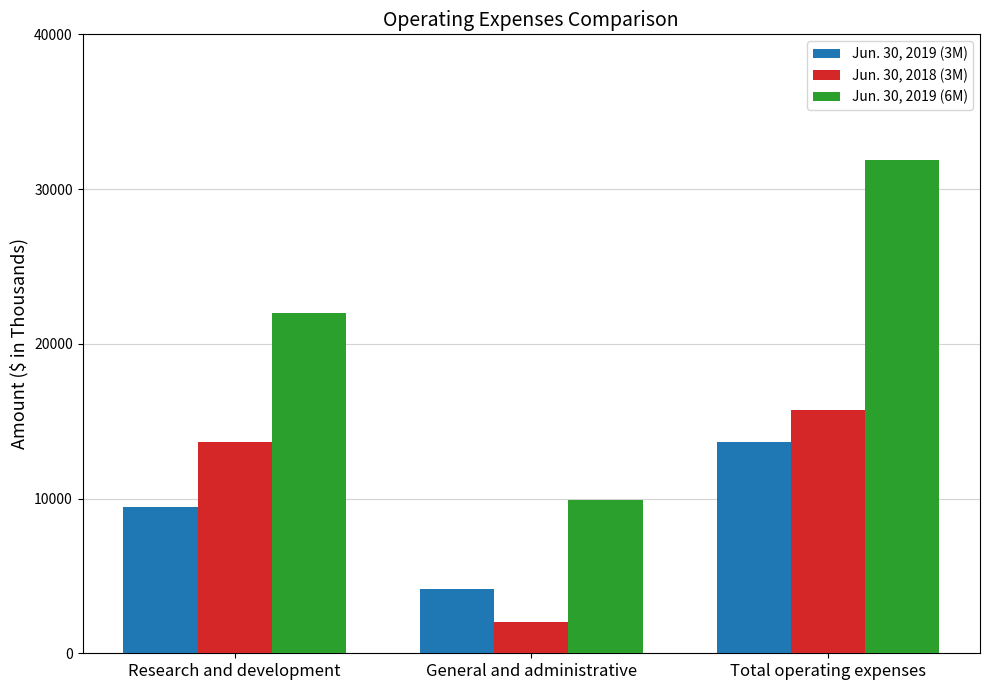

The Jun. 30, 2019 (6M) series shows 7311 at Total operating expenses. True or false?

False